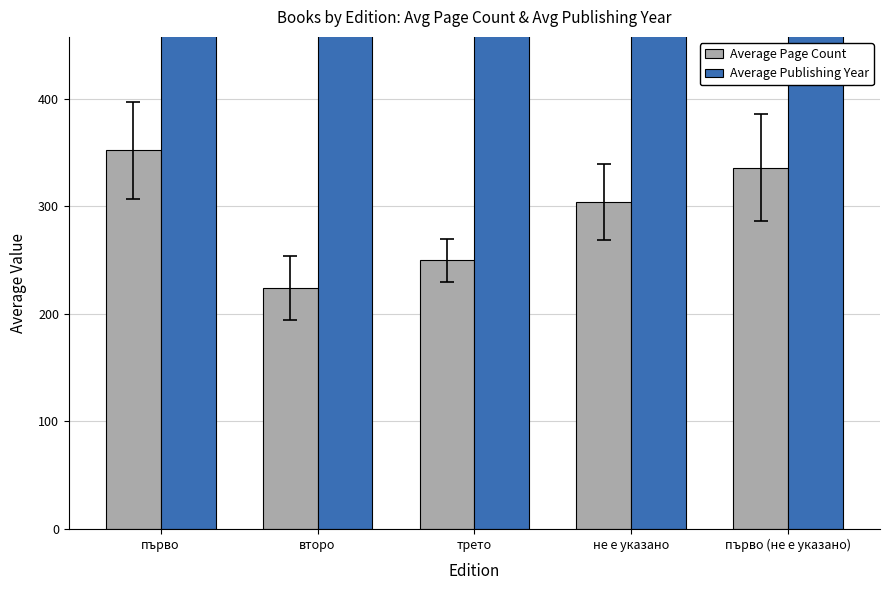

What is the sum of all Average Publishing Year values?

10065